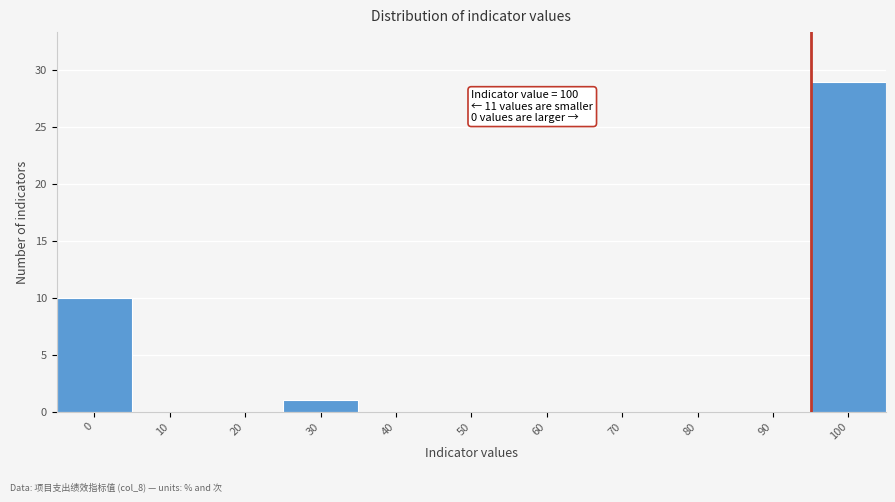

Is it true that the value at 10 is 0?

True